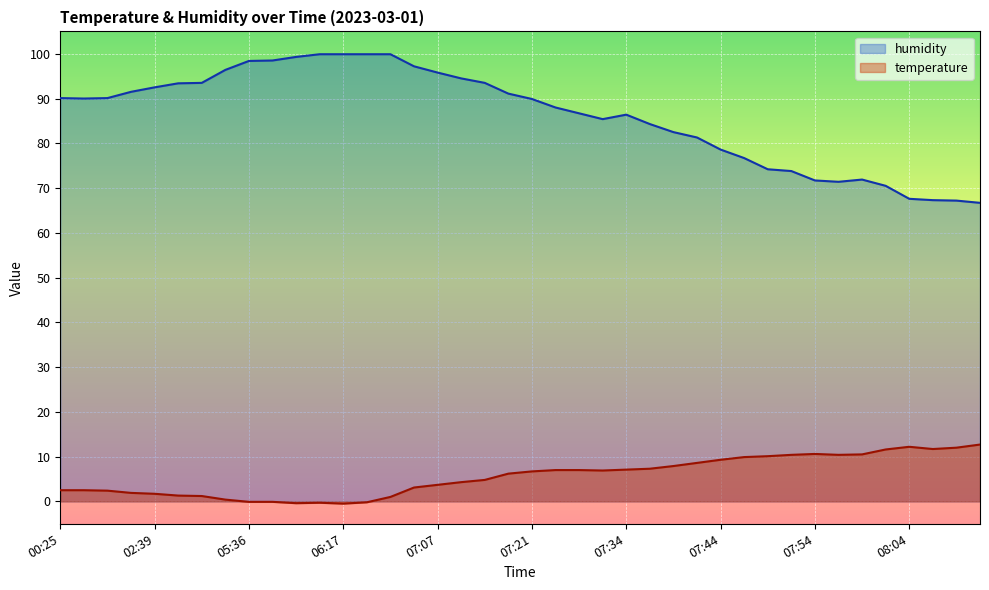

List the series in order of their peak value, highest first.

humidity, temperature